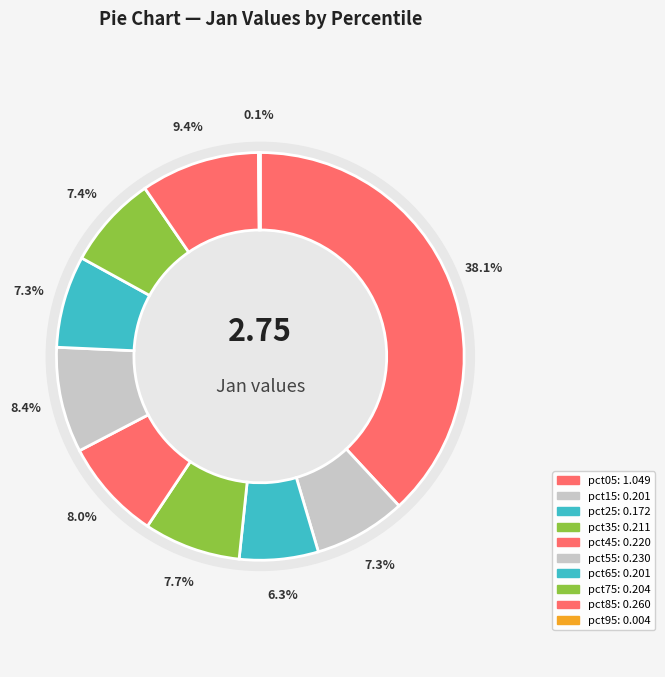

How many segments does this pie chart have?

10